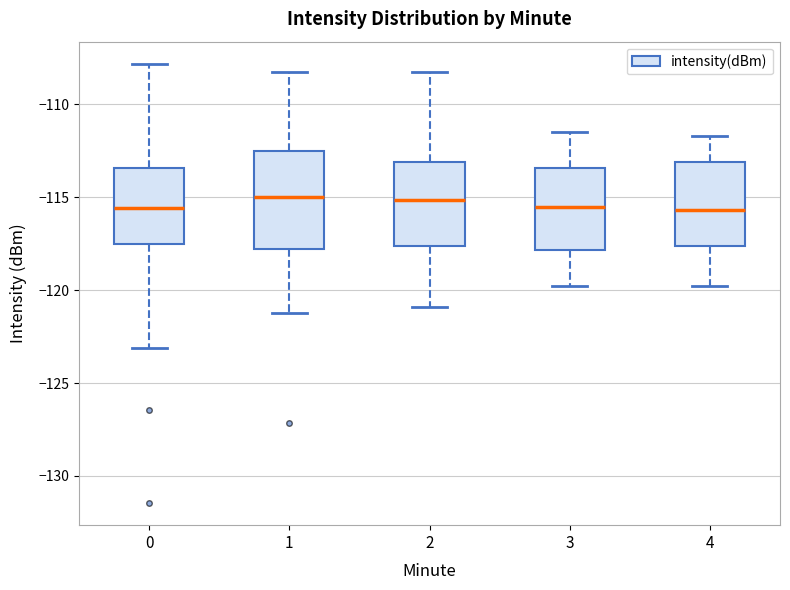

Where does the upper whisker of the box at x = 2 end on the y-axis? The values are not printed on the chart, so give them approximately, as read against the axis.

-108.0